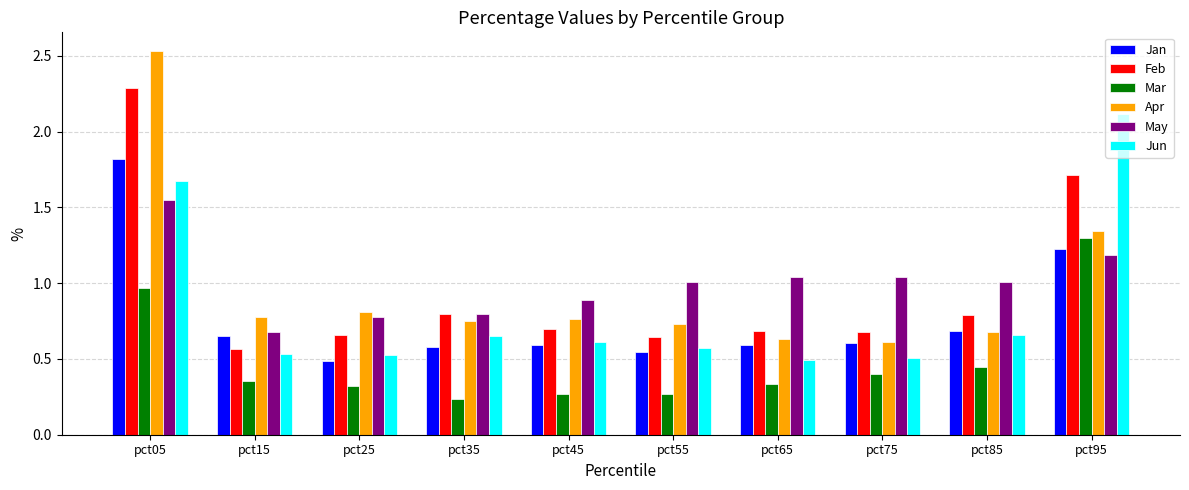

What is the sum of all Jun values?

8.3